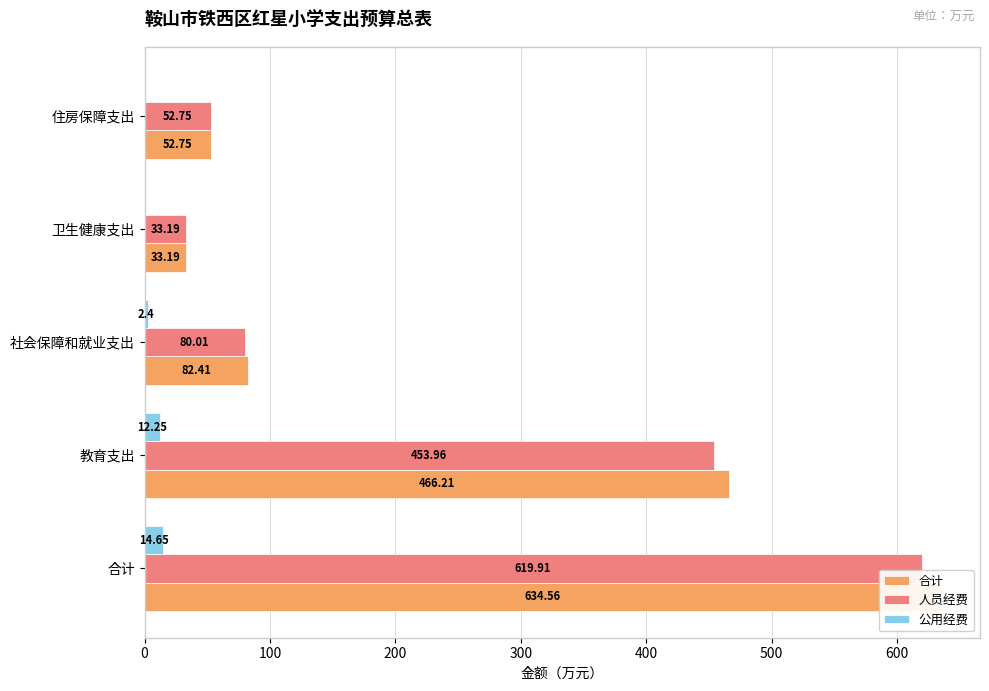

What are all the series names shown in the legend?

合计, 人员经费, 公用经费